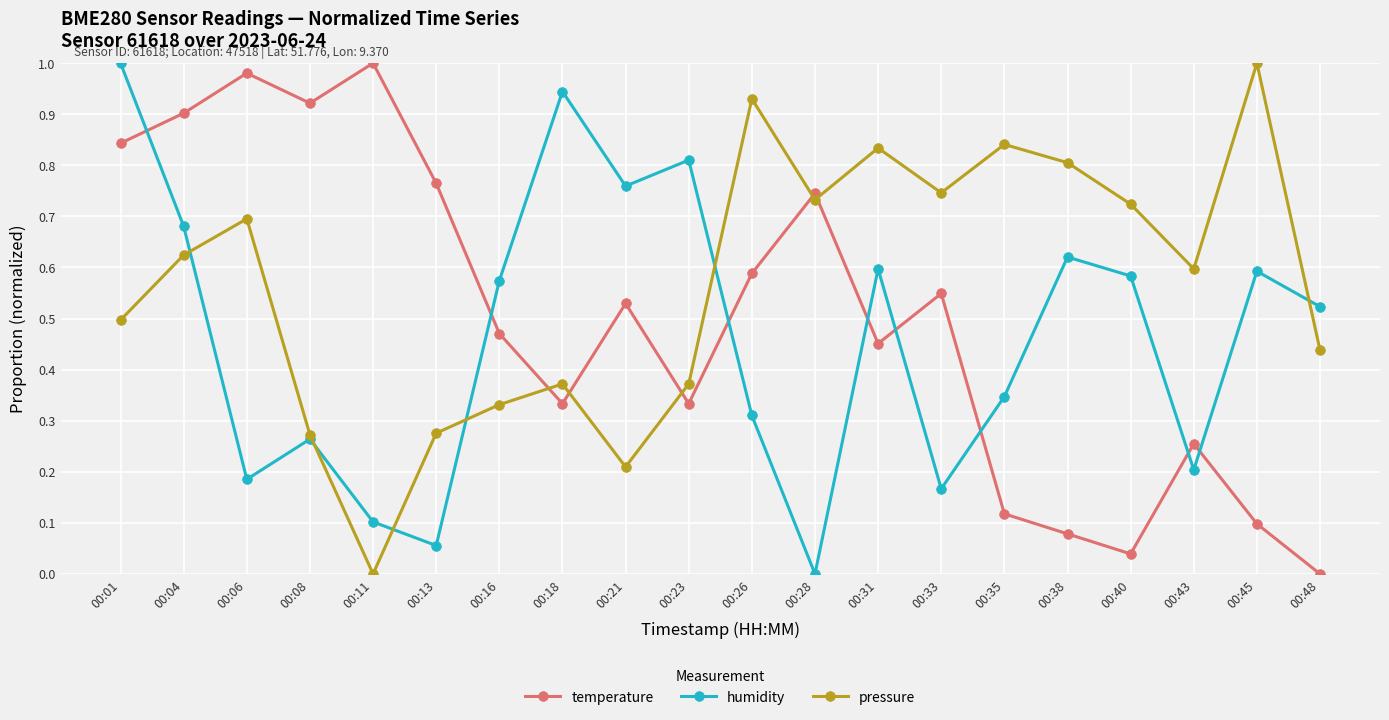

How many times do temperature and humidity cross each other?

8